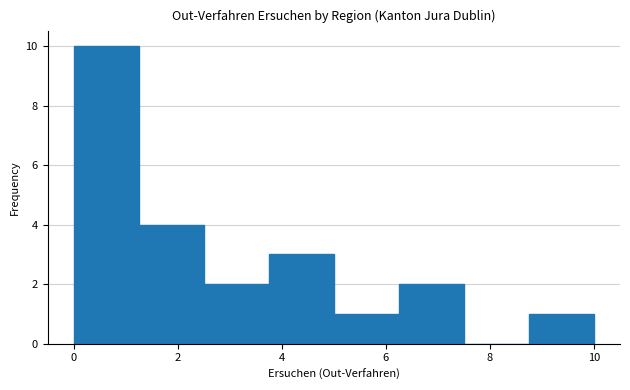

Over which range of the x-axis is the bar tallest?

0.00 to 1.25